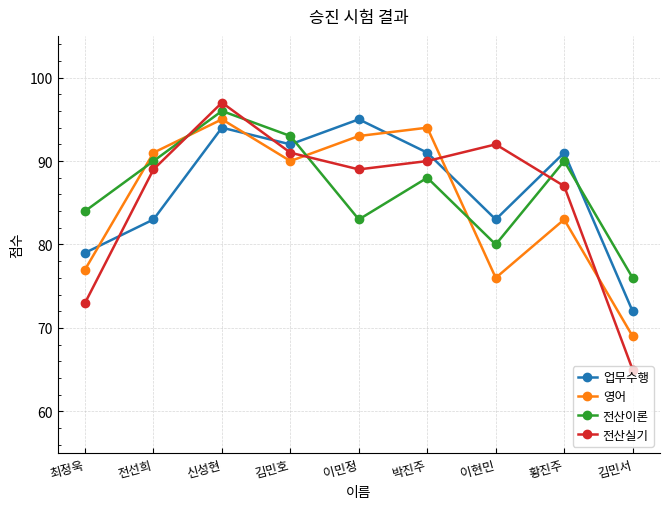

Reading left to right, extract all data points from this chart.

업무수행: 최정욱=79	전선희=83	신성현=94	김민호=92	이민정=95	박진주=91	이현민=83	황진주=91	김민서=72
영어: 최정욱=77	전선희=91	신성현=95	김민호=90	이민정=93	박진주=94	이현민=76	황진주=83	김민서=69
전산이론: 최정욱=84	전선희=90	신성현=96	김민호=93	이민정=83	박진주=88	이현민=80	황진주=90	김민서=76
전산실기: 최정욱=73	전선희=89	신성현=97	김민호=91	이민정=89	박진주=90	이현민=92	황진주=87	김민서=65